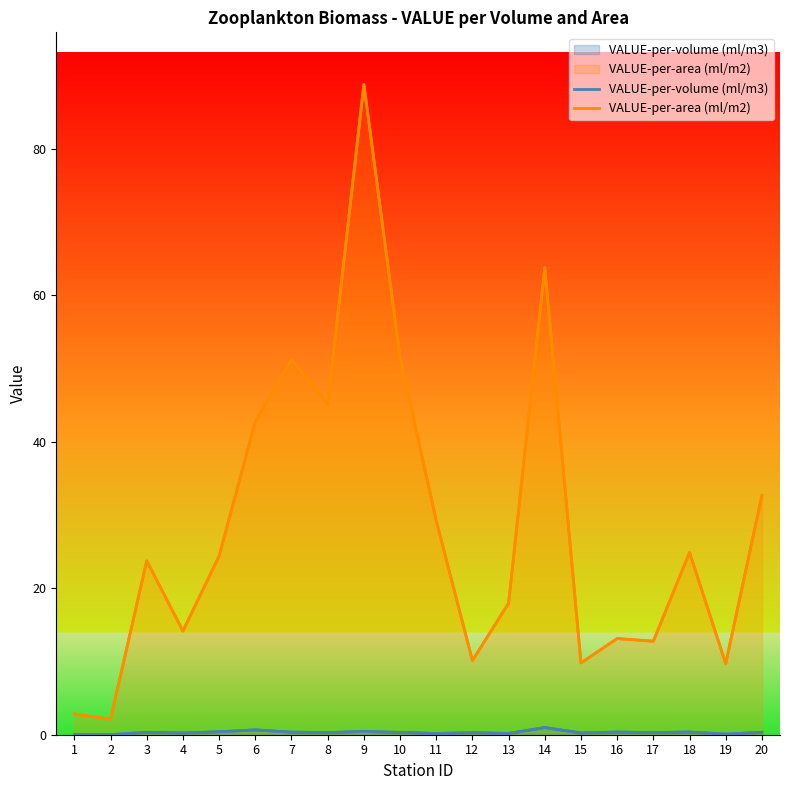

True or false: VALUE-per-volume (ml/m3) and VALUE-per-area (ml/m2) cross at least once.

False